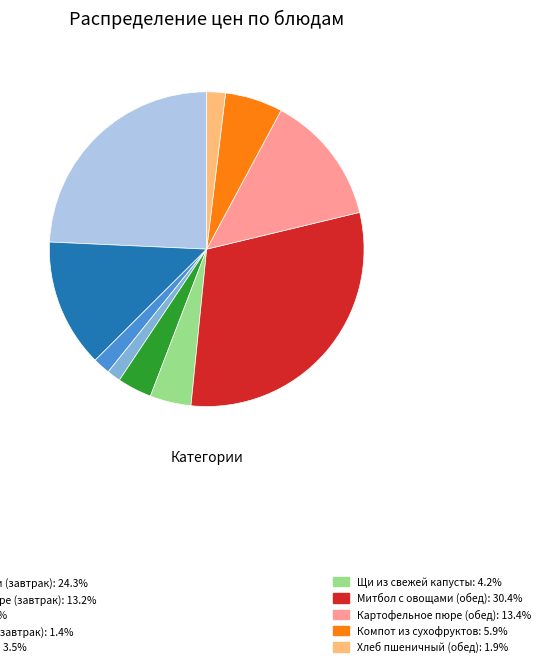

Does any single category account for the majority?

No